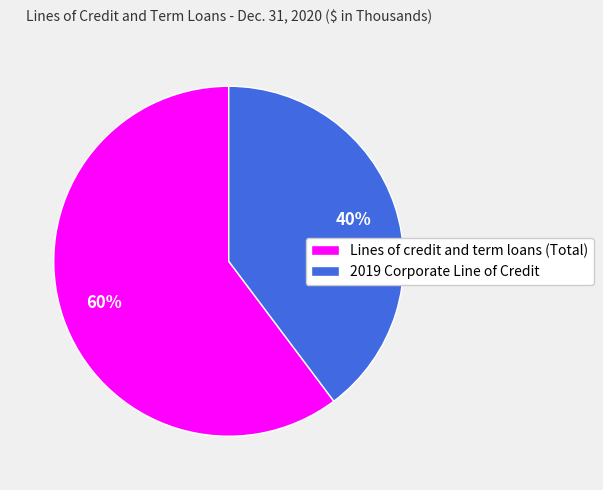

True or false: Lines of credit and term loans (Total) accounts for 75% of the total.

False